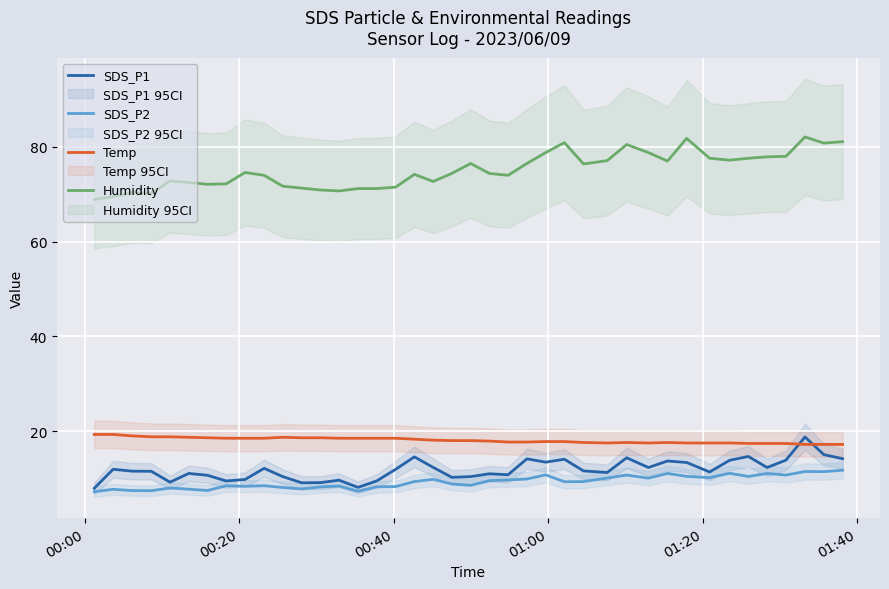

What is the maximum value for SDS_P2?

11.8